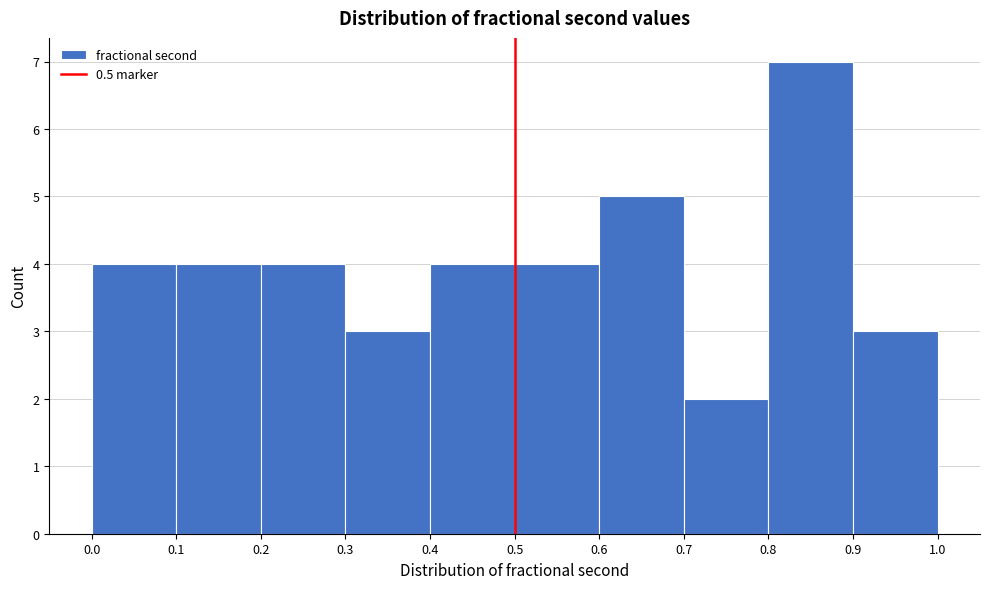

Reading left to right, transcribe this chart: for each bar, give the range it covers on the x-axis and its height. The values are not printed on the chart, so give them approximately, as read against the axis.

0.0 to 0.1: 4
0.1 to 0.2: 4
0.2 to 0.3: 4
0.3 to 0.4: 3
0.4 to 0.5: 4
0.5 to 0.6: 4
0.6 to 0.7: 5
0.7 to 0.8: 2
0.8 to 0.9: 7
0.9 to 1.0: 3